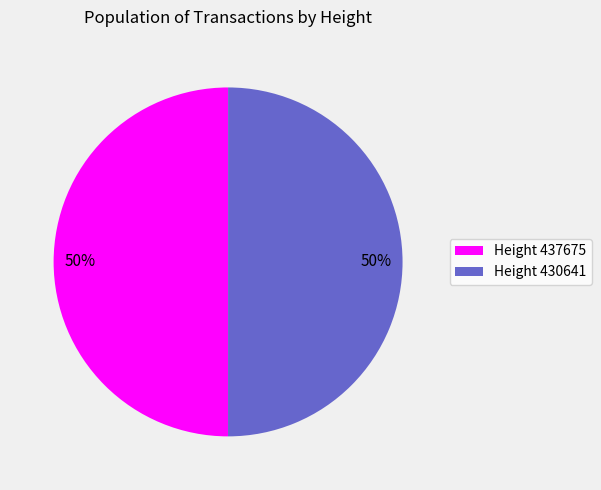

To the nearest percent, what is the average slice percentage?

50%